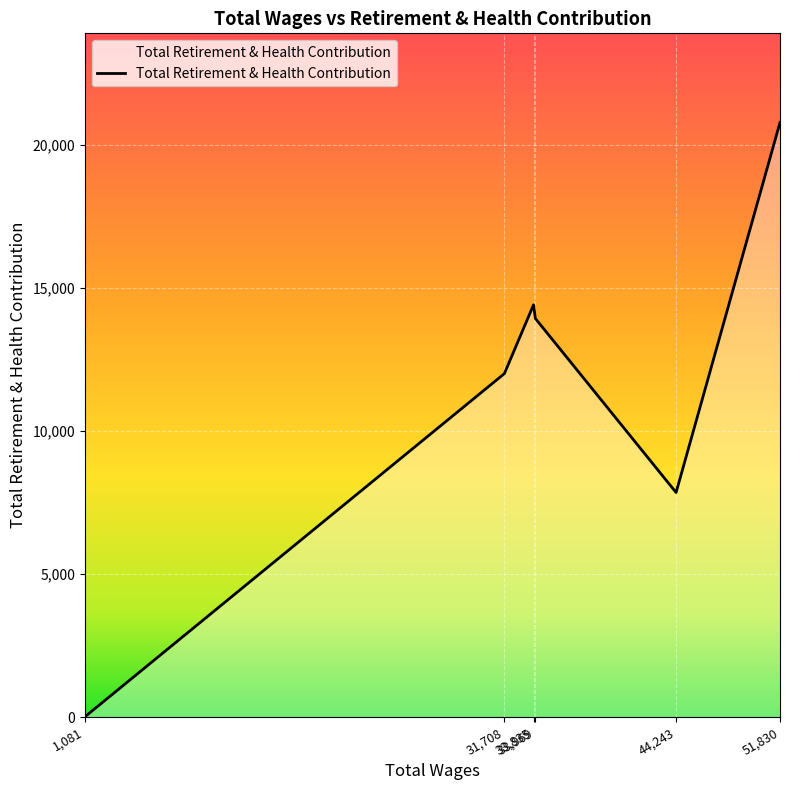

What is the average value?

11494